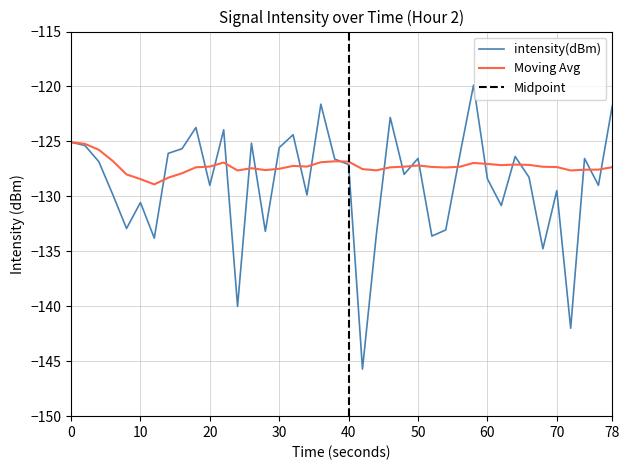

At how many categories does at least one series exceed -120?

1